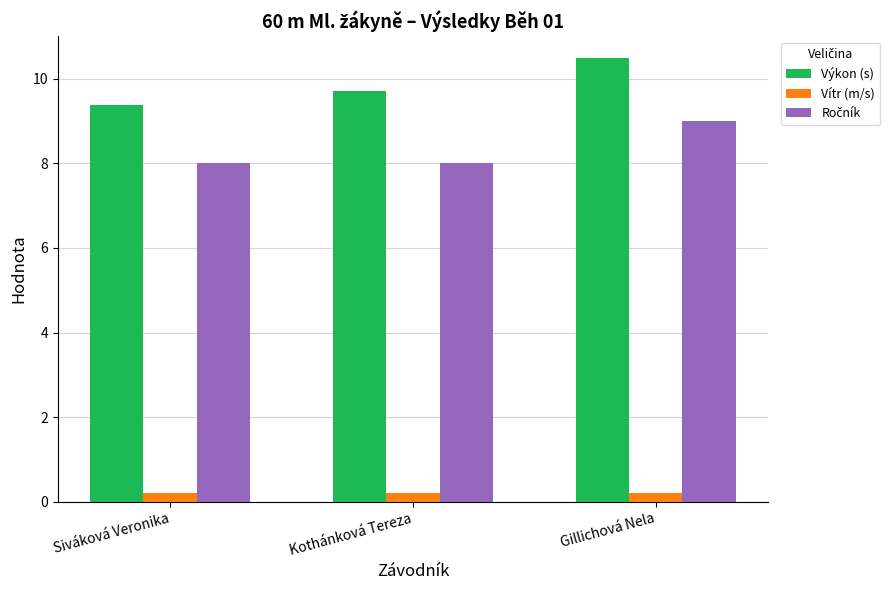

What is the minimum value shown in the chart?

0.2